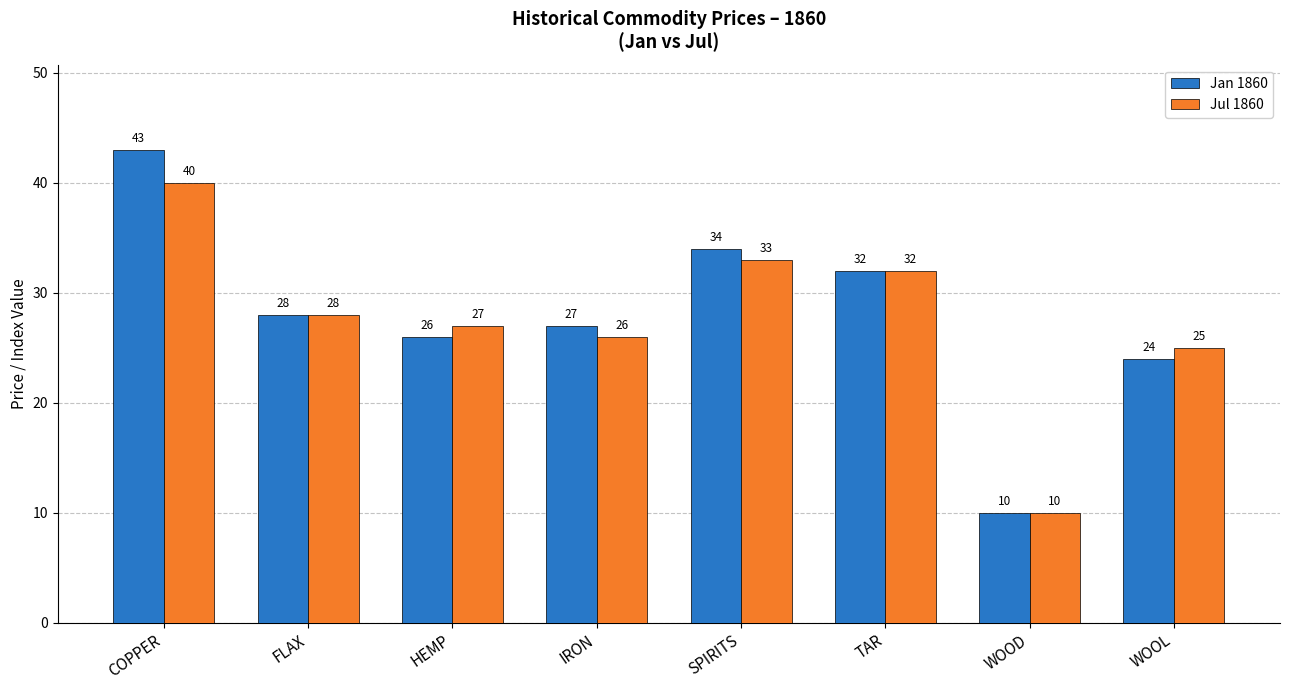

The Jan 1860 series shows 16 at SPIRITS. True or false?

False